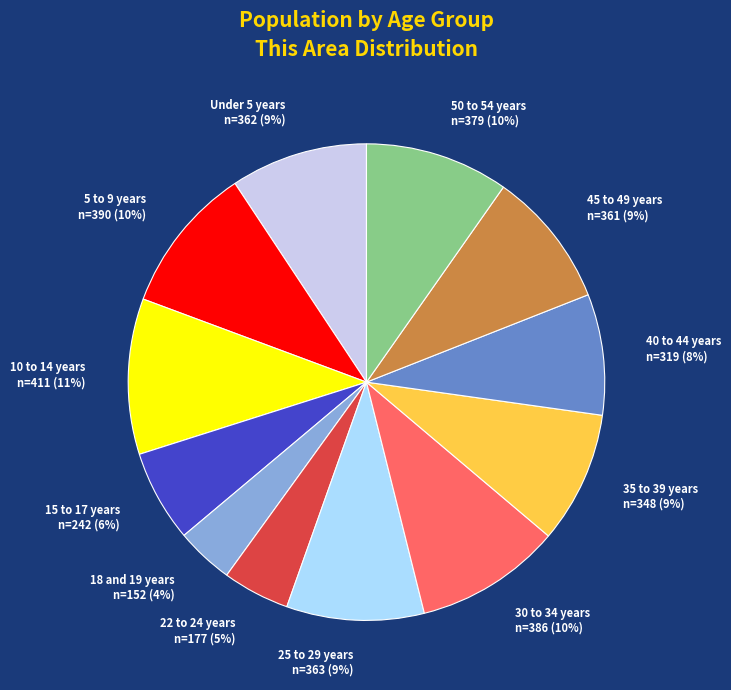

Combined, do Under 5 years and 5 to 9 years account for over 50%?

No